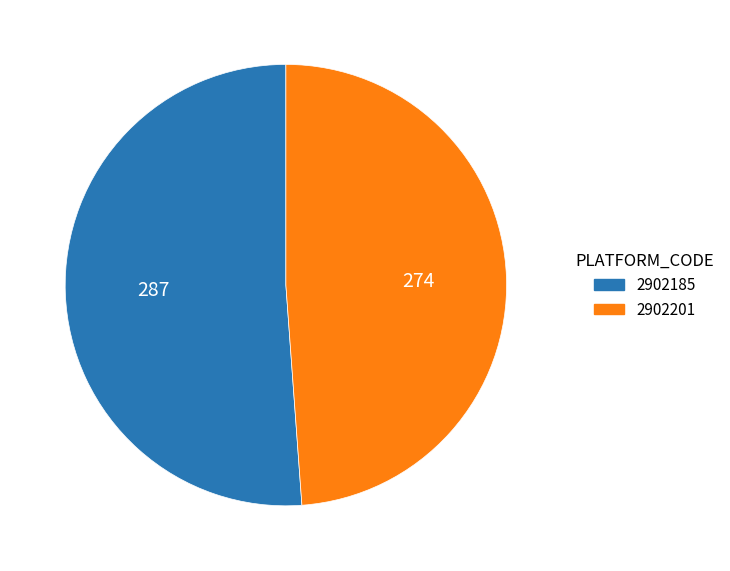

Which has a higher value, 2902201 or 2902185?

2902185